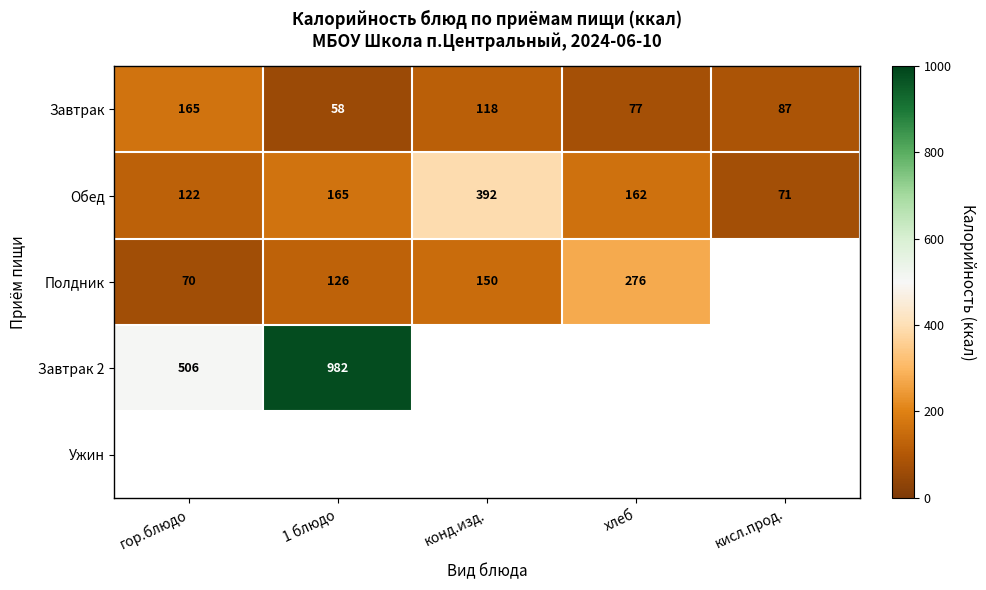

The value of Завтрак at гор.блюдо is 250.8. True or false?

False